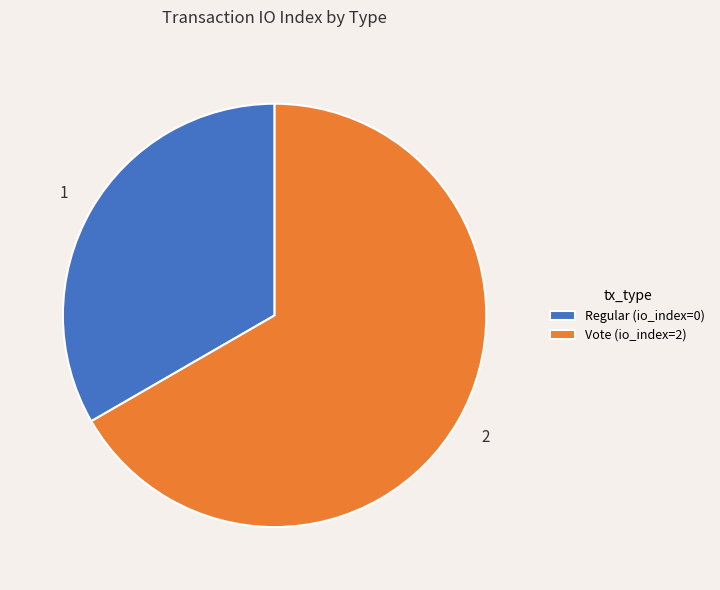

Which slice is the smallest?

Regular (io_index=0)